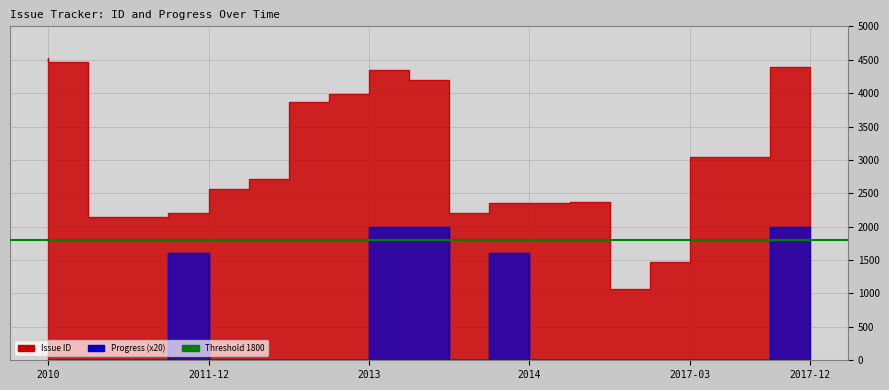

Is the value of Progress at 2014/03/14 greater than the value of Issue ID at 2018/02/27?

No